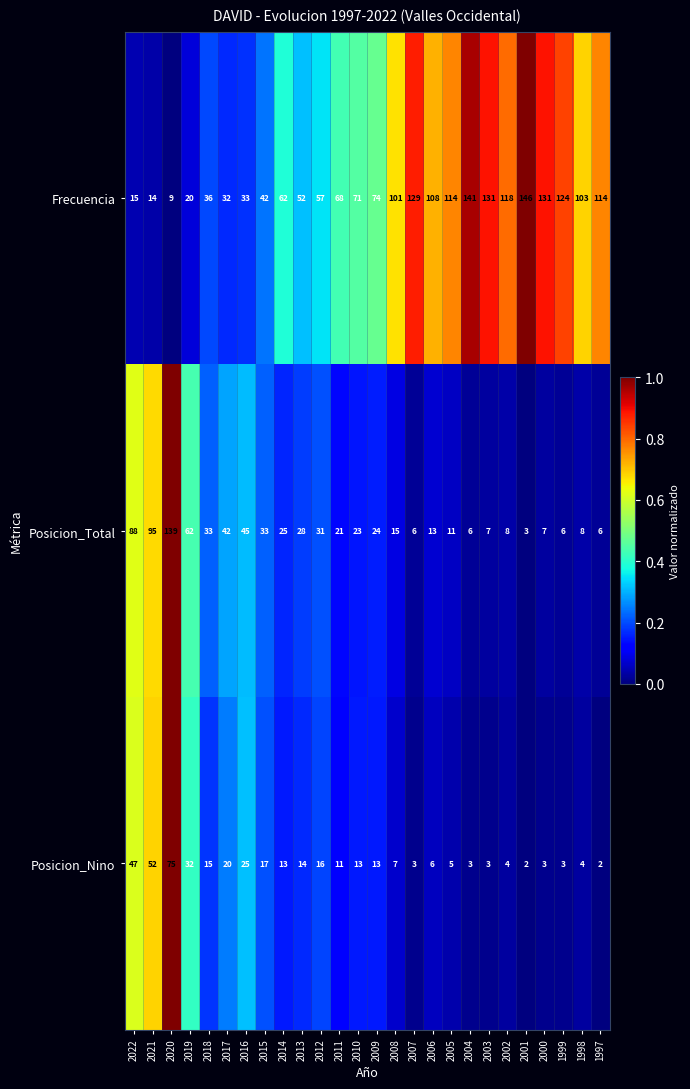

How many values in the Posicion_Total series are below 23?

13